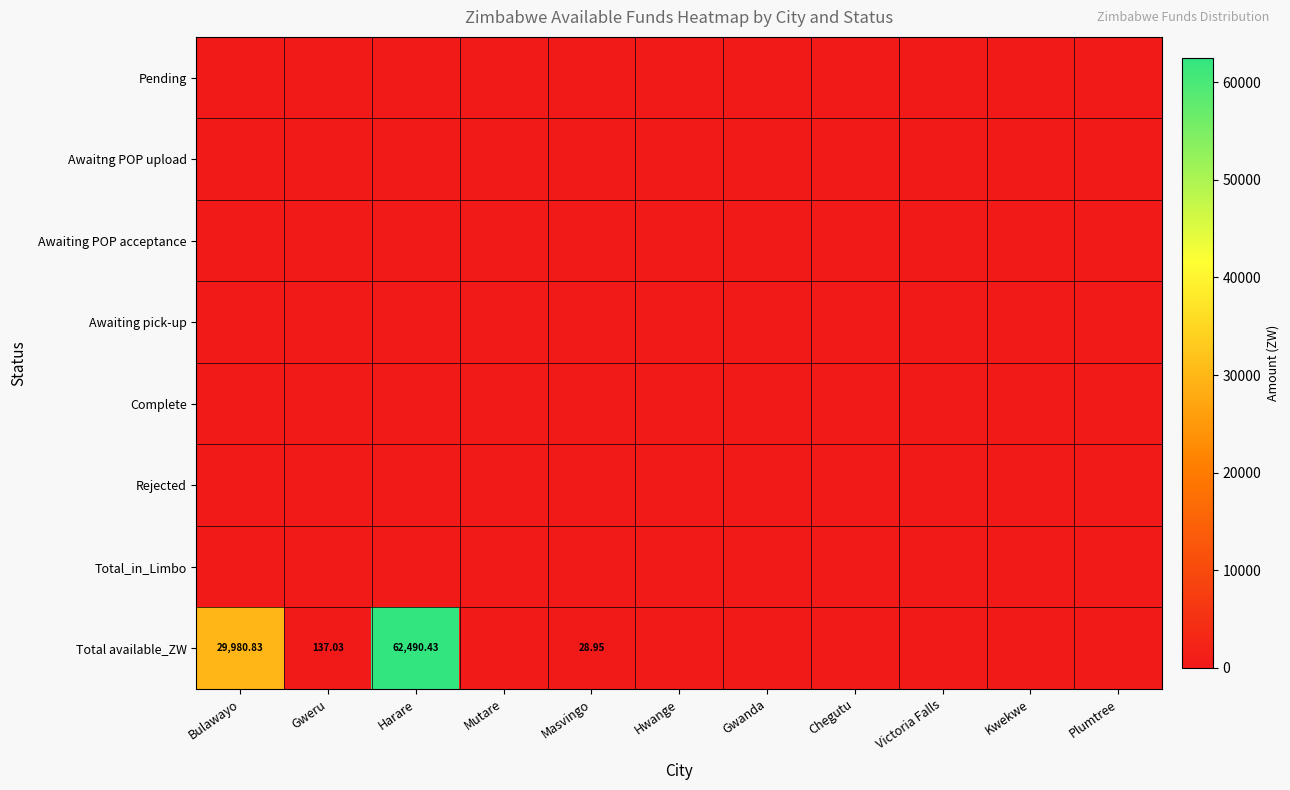

The Total_in_Limbo series shows 0.0 at Gwanda. True or false?

True